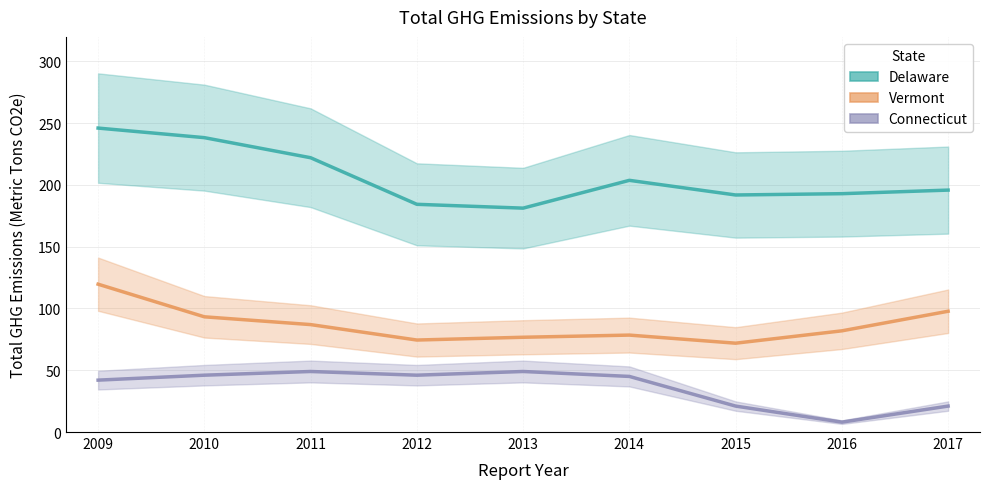

How many values in the Vermont series exceed 81?

5